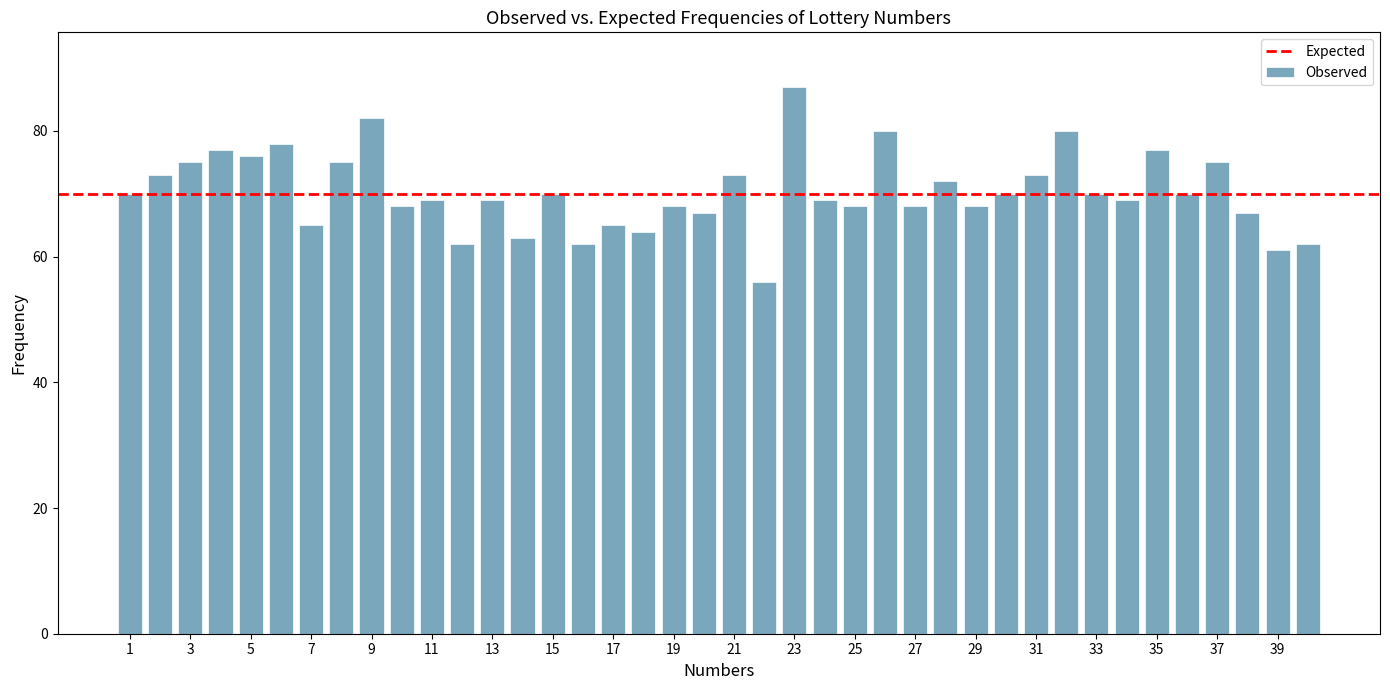

What is the smallest value displayed?

56